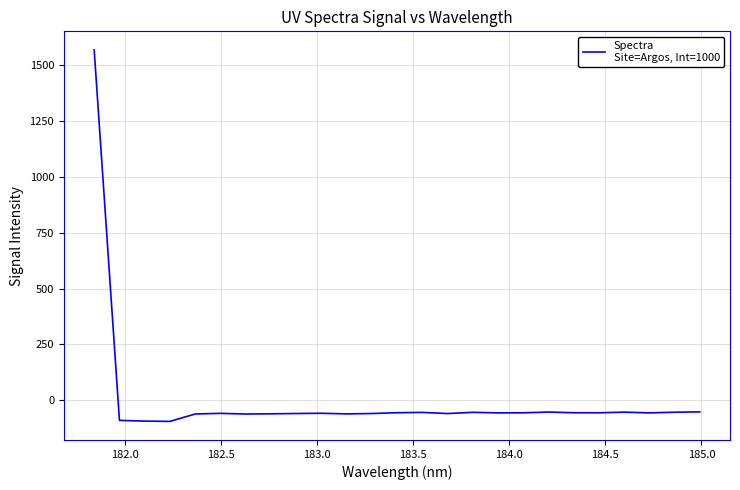

What is the average value?

3.7